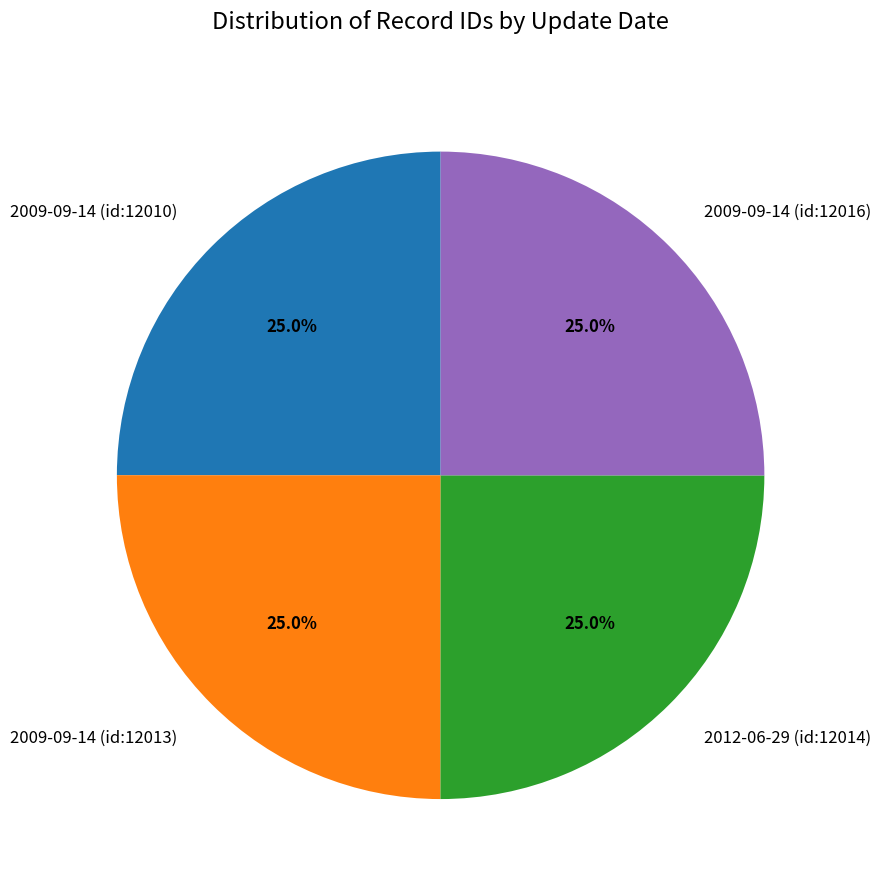

Approximately how many times larger is the value at 2009-09-14 (id:12016) compared to 2012-06-29 (id:12014)?

1.0